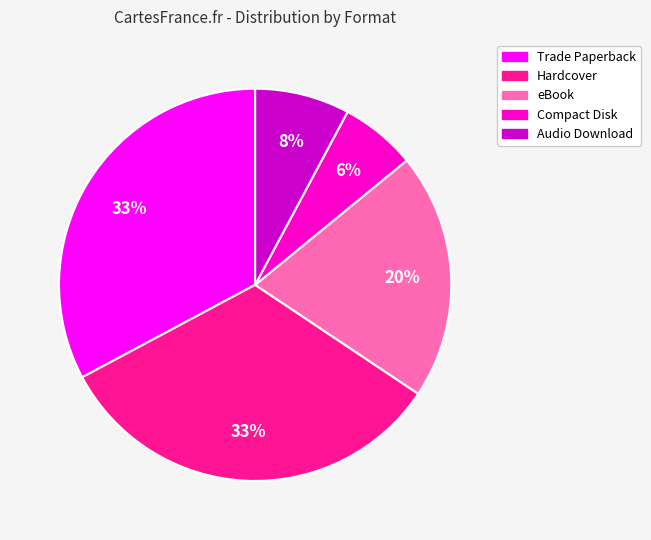

To the nearest percent, what is the combined percentage of Trade Paperback and eBook?

53%